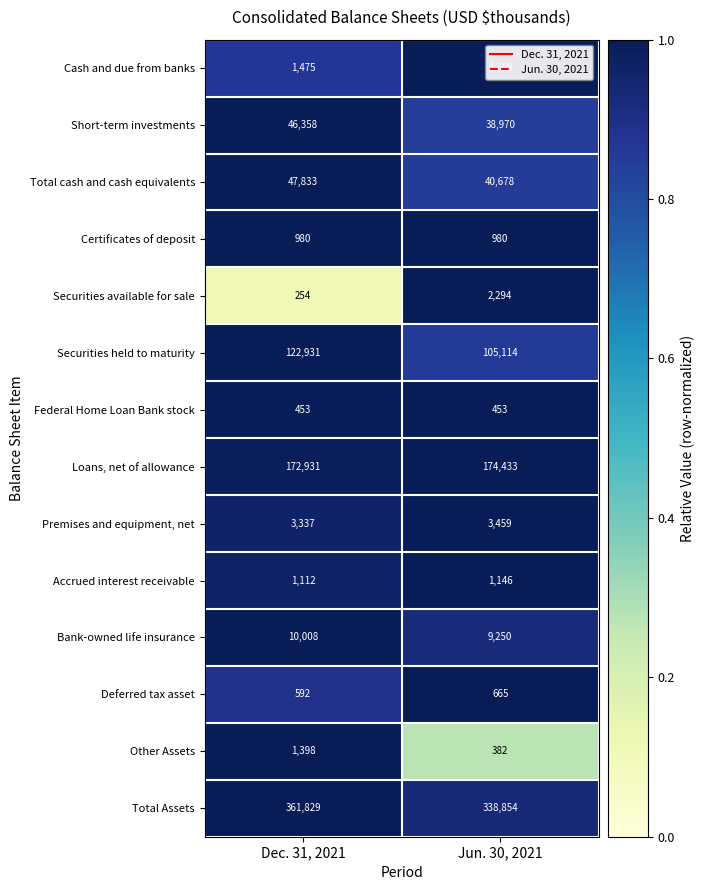

Rank the categories by Total Assets value from lowest to highest.

Jun. 30, 2021, Dec. 31, 2021